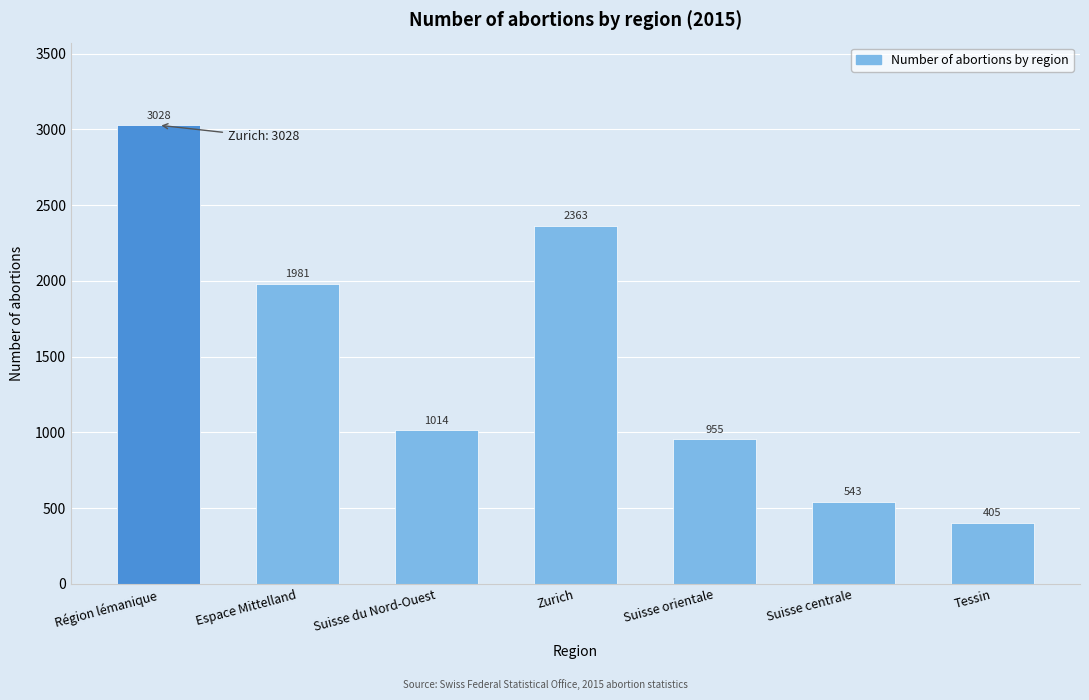

Reading left to right, extract all data points from this chart.

3028	1981	1014	2363	955	543	405